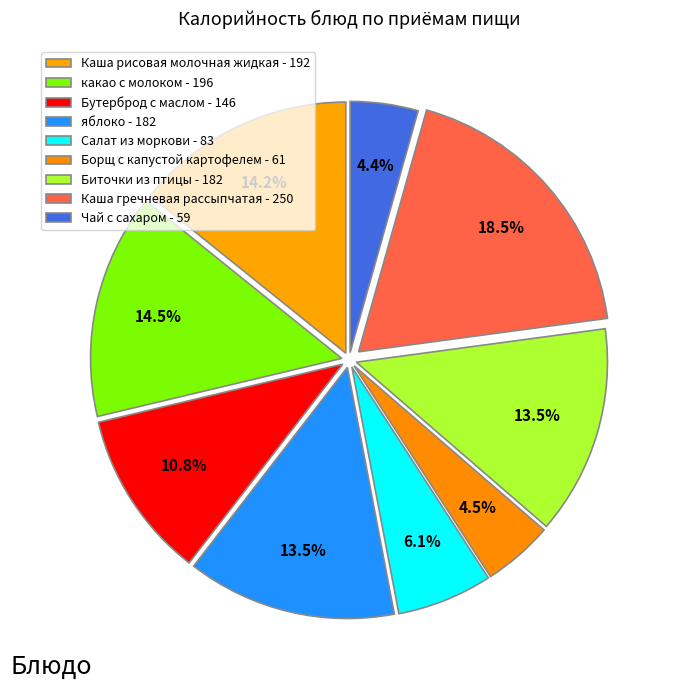

Which slice is the largest?

Каша гречневая рассыпчатая